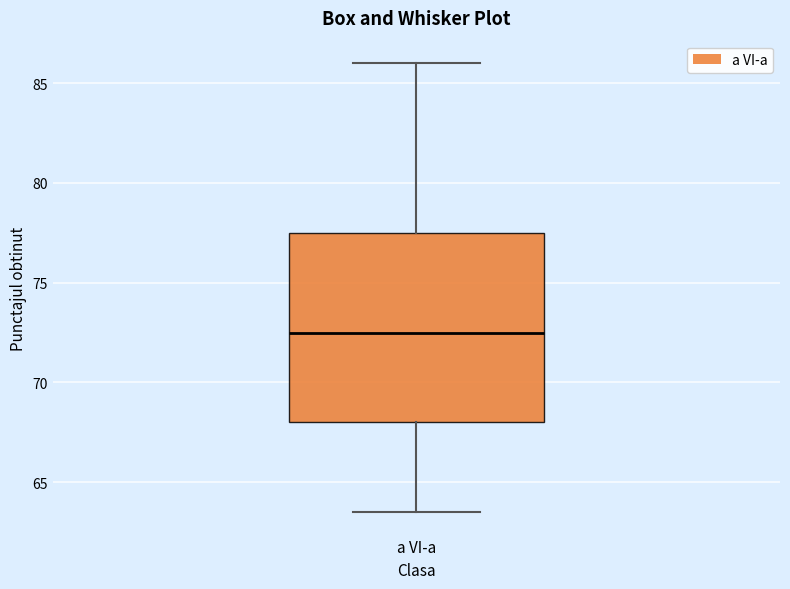

Where does the lower whisker of the box for a VI-a end on the y-axis? The values are not printed on the chart, so give them approximately, as read against the axis.

63.5